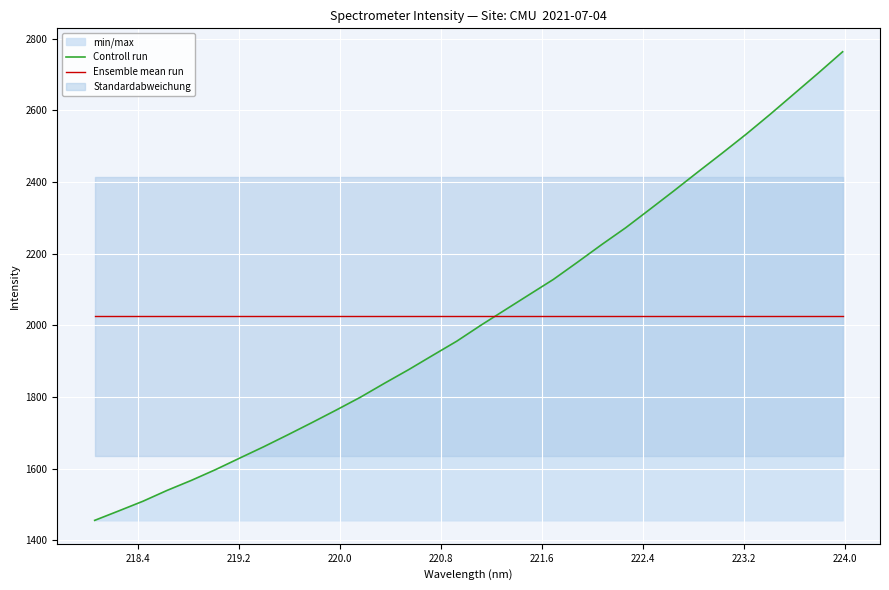

What is the greatest value displayed?

2763.9